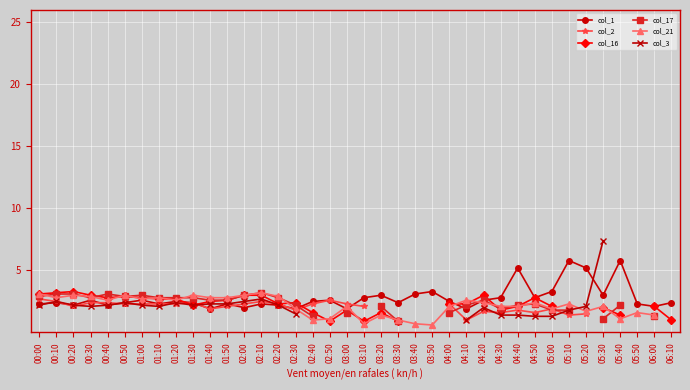

Which series has the largest total across all categories?

col_1